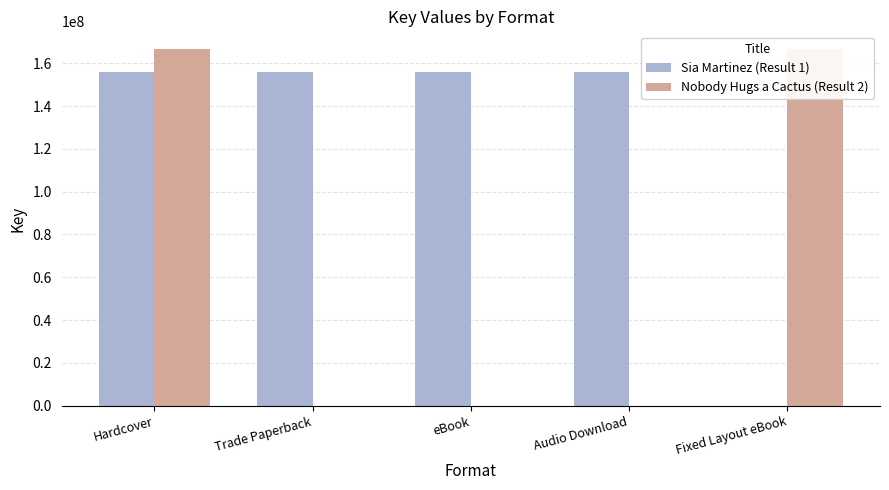

Rank the series at eBook from highest to lowest value.

Sia Martinez (Result 1), Nobody Hugs a Cactus (Result 2)